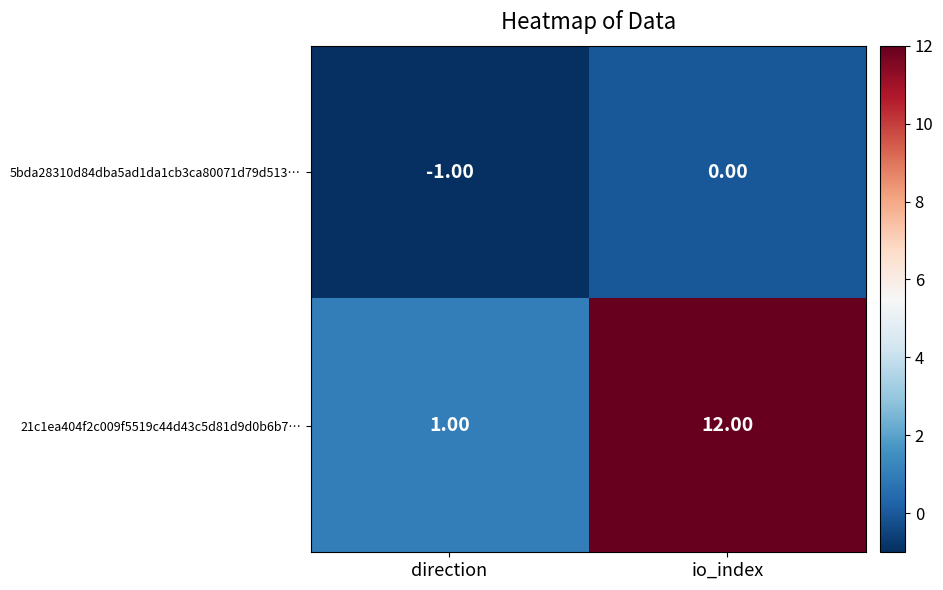

What is the difference between the maximum and minimum values in the 21c1ea404f2c009f5519c44d43c5d81d9d0b6b7… series?

11